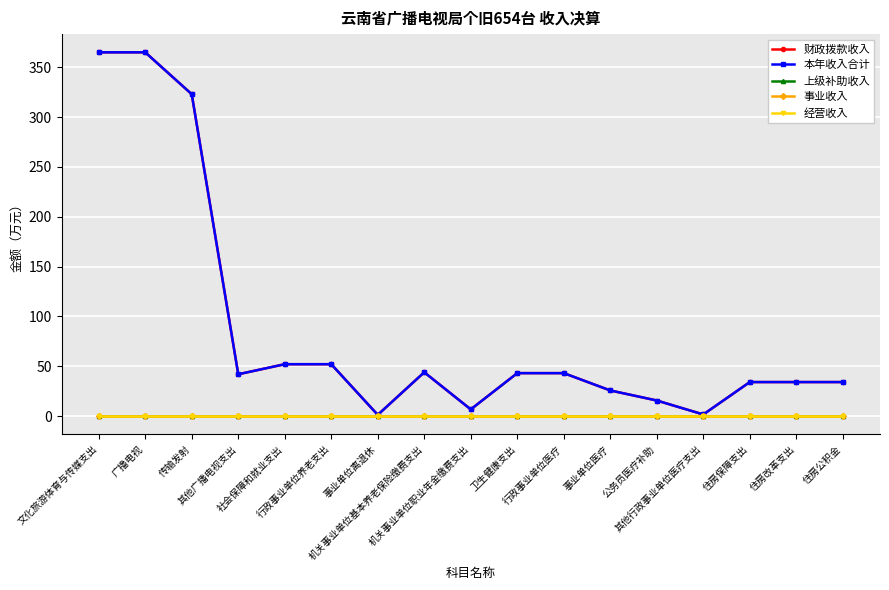

Which category has the highest value in the 上级补助收入 series?

文化旅游体育与传媒支出